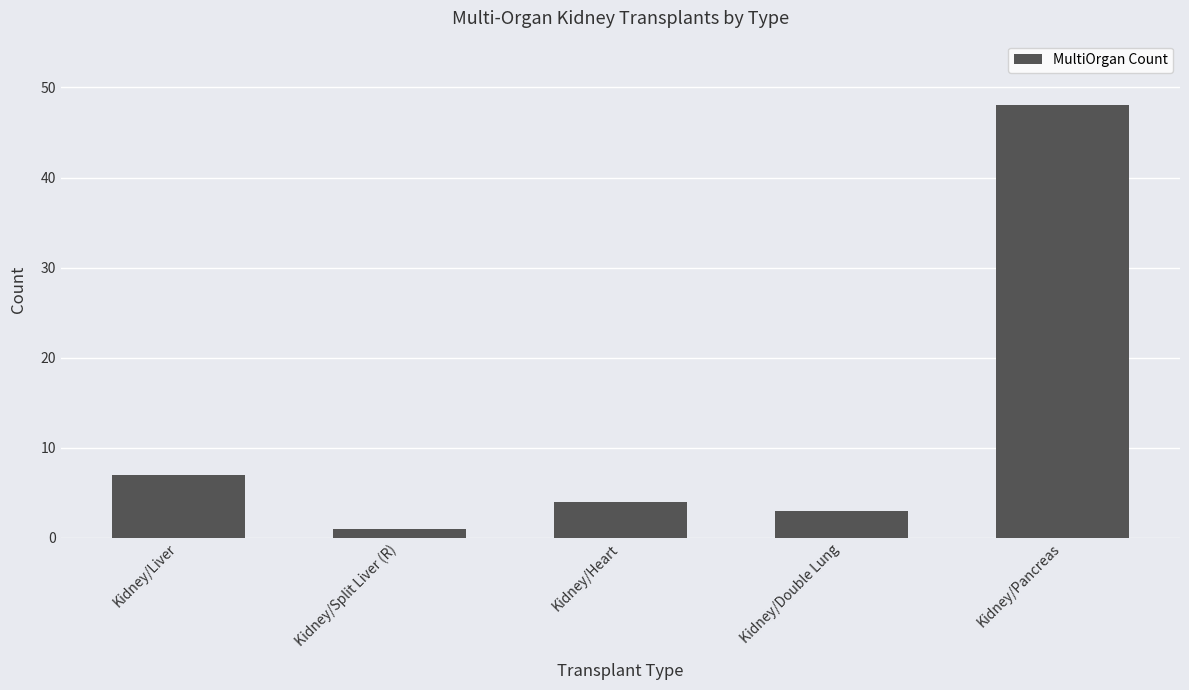

What is the difference between the maximum and second lowest values?

45